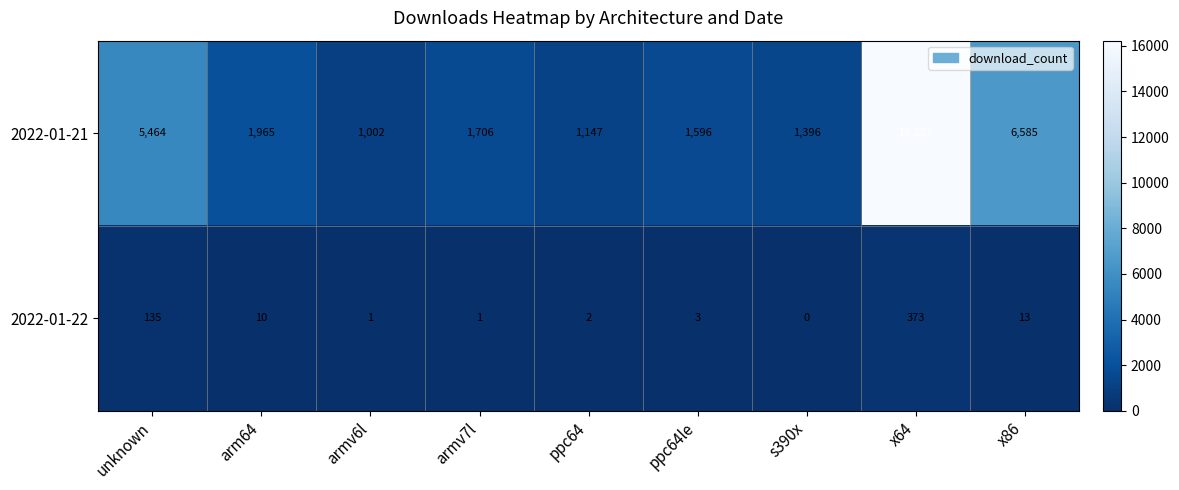

What is the difference between the maximum and minimum values in the 2022-01-22 series?

373